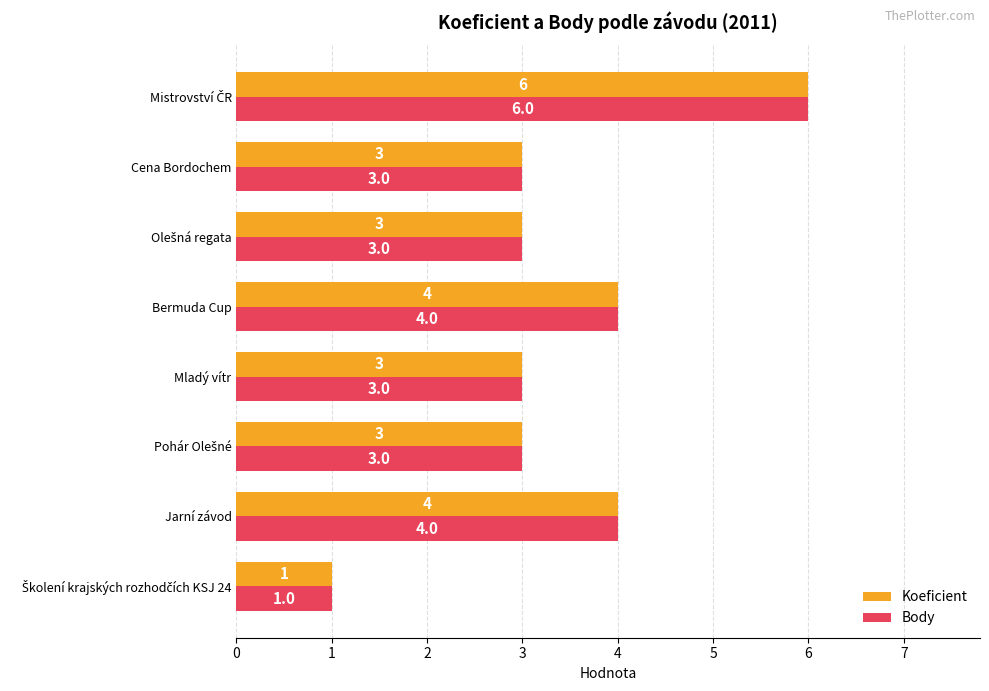

What is the average value of the Koeficient series?

3